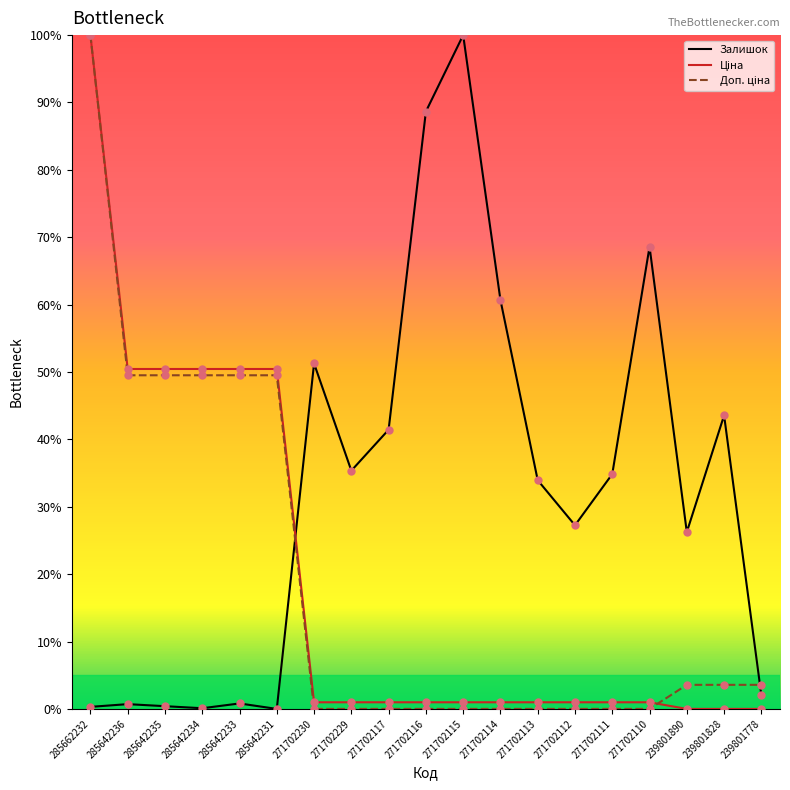

Which series changed the most between 271702116 and 271702111?

Залишок